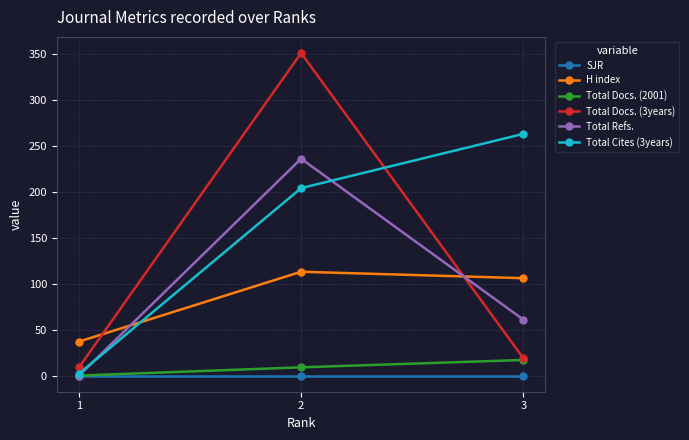

Reading left to right, what are all the values shown in this chart?

SJR: 0	0	0
H index: 37	113	106
Total Docs. (2001): 0	9	17
Total Docs. (3years): 9	351	19
Total Refs.: 0	236	61
Total Cites (3years): 2	204	263